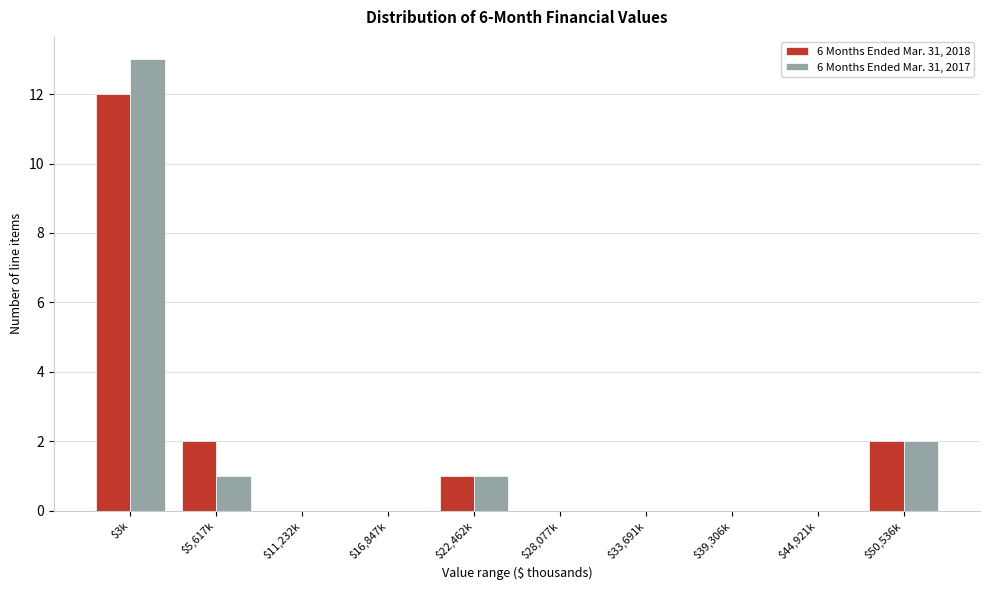

Is it true that 6 Months Ended Mar. 31, 2018 equals 17 at $3k?

False